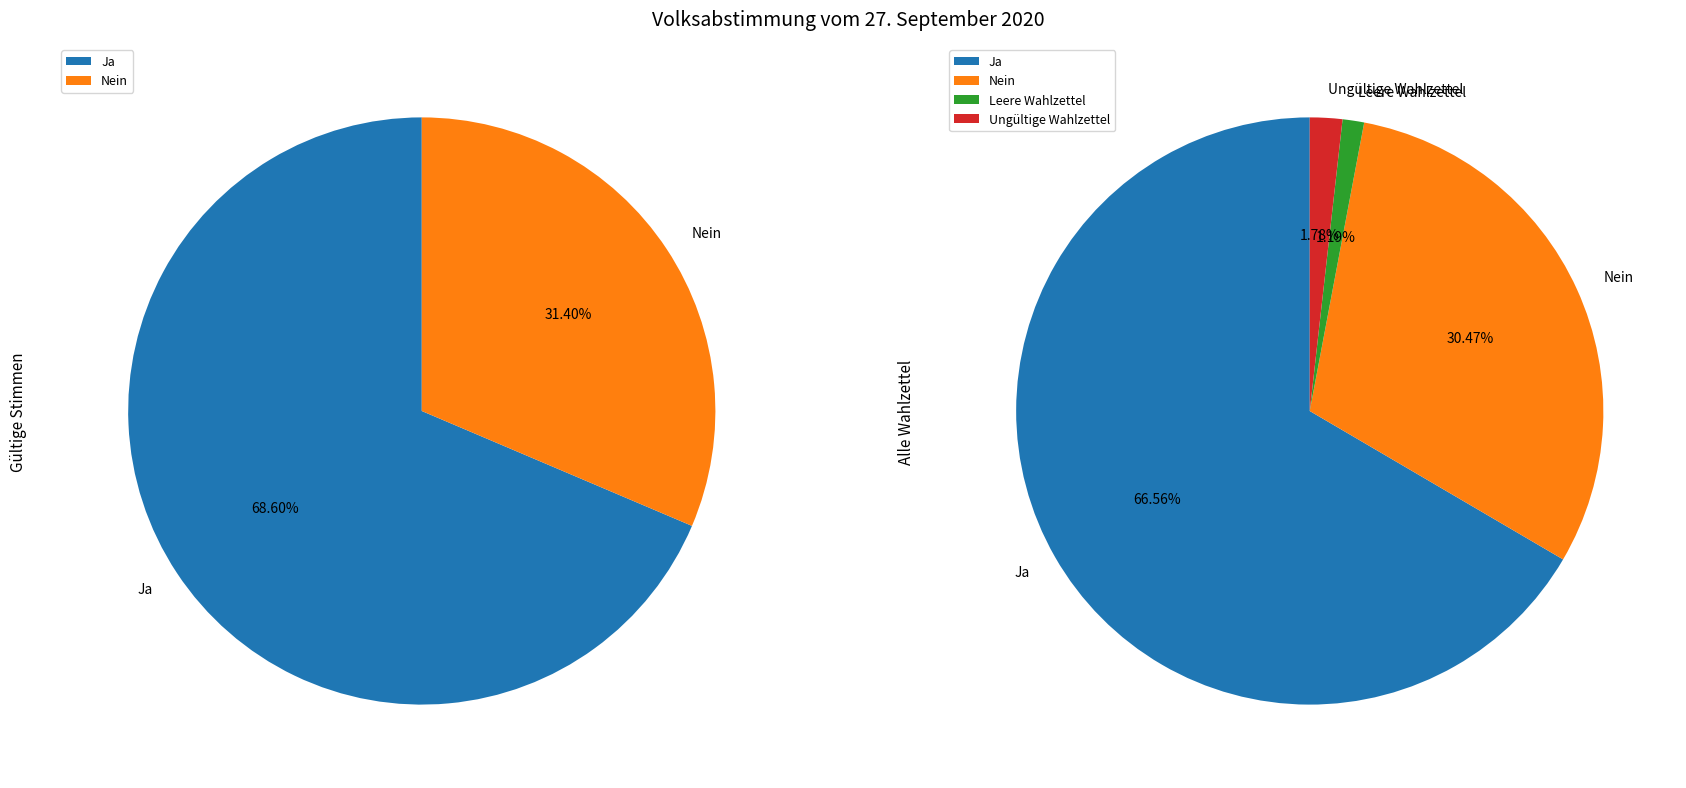

How many slices are in this pie chart?

4